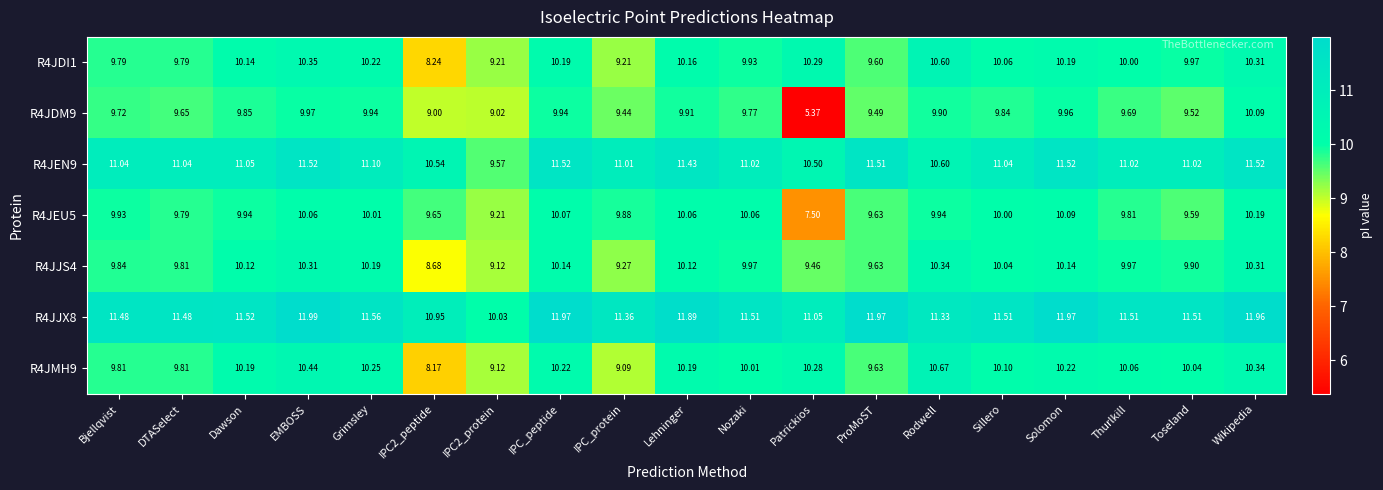

Which series has the largest total across all categories?

R4JJX8